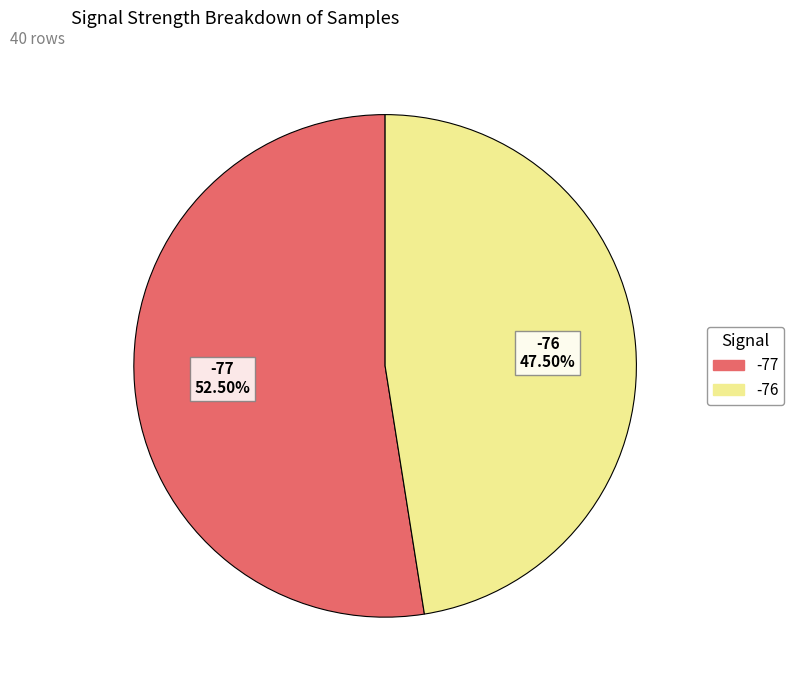

Is there a majority slice in this chart?

Yes